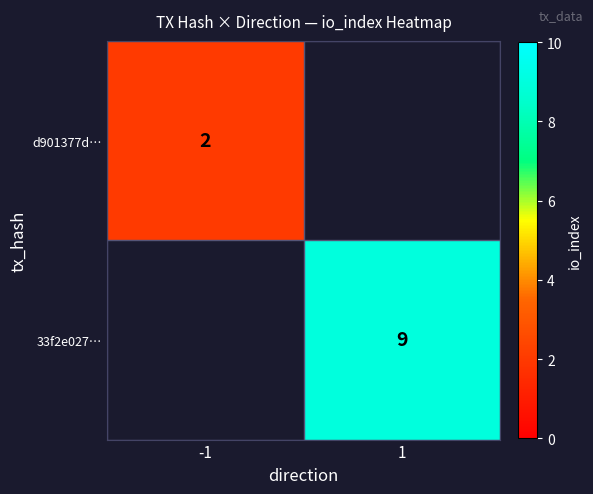

True or false: 33f2e027… has a value of 13 at 1.

False